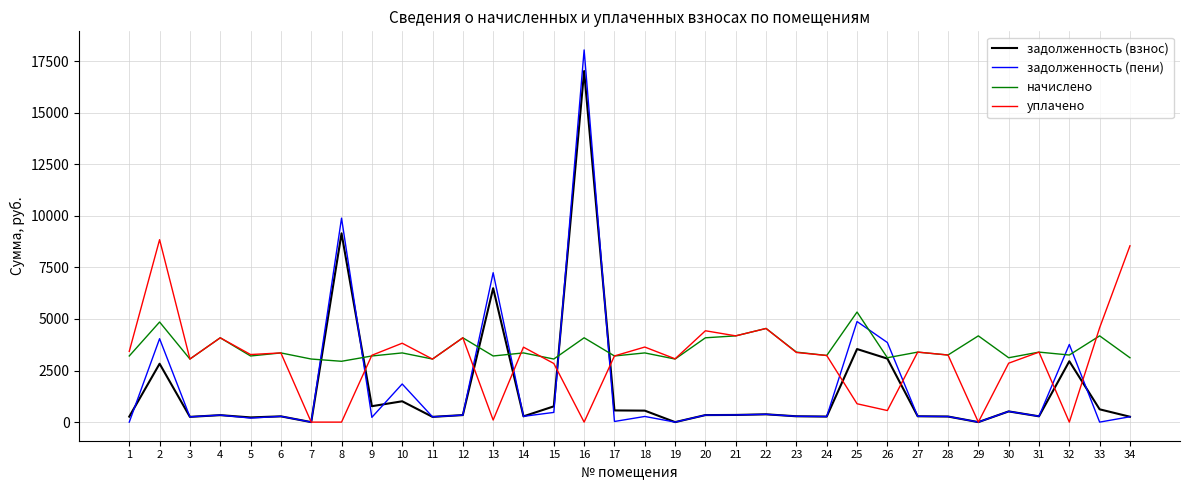

Where is the first local maximum for задолженность (взнос)?

2